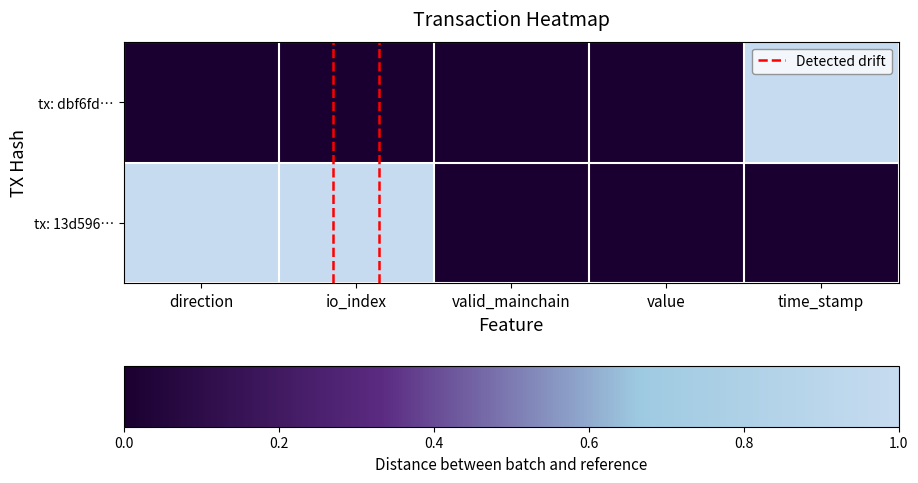

Rank the series by their maximum value, from highest to lowest.

tx: dbf6fd…, tx: 13d596…